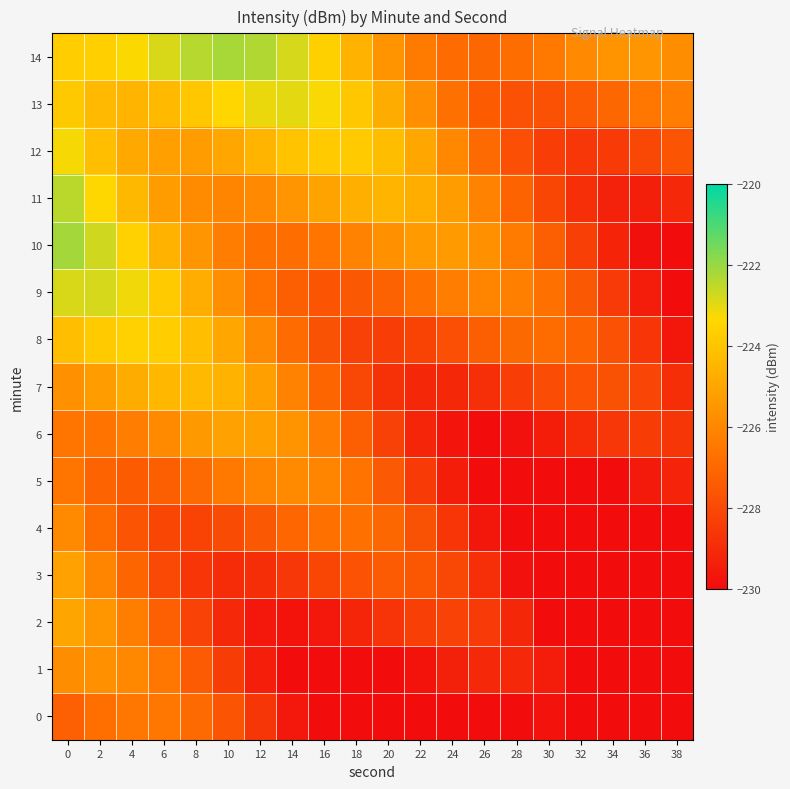

Rank the series at 18 from lowest to highest value.

0, 1, 2, 8, 7, 3, 9, 6, 4, 5, 10, 11, 14, 13, 12